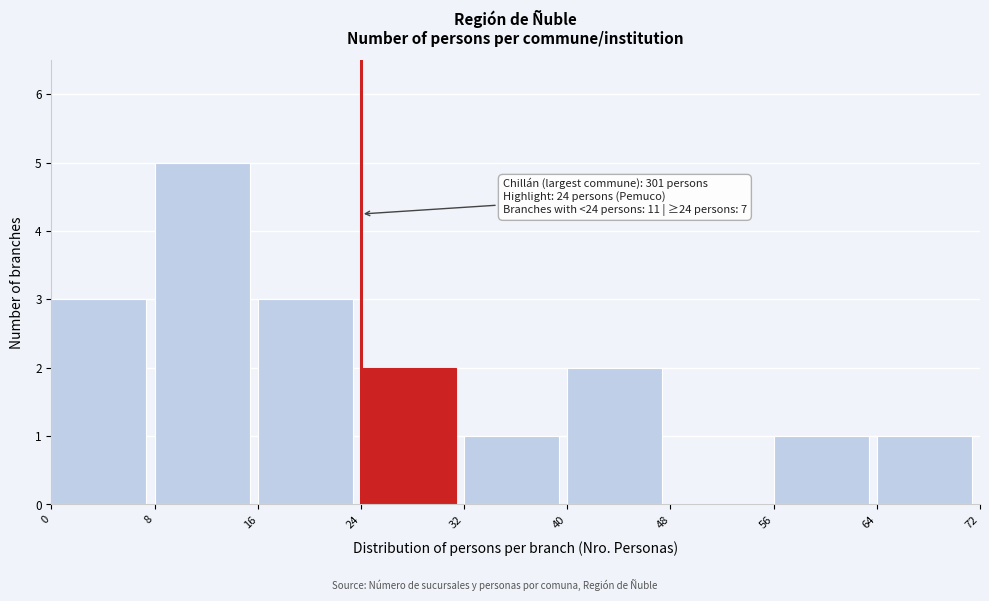

Which range on the x-axis has the tallest bar?

8 to 16